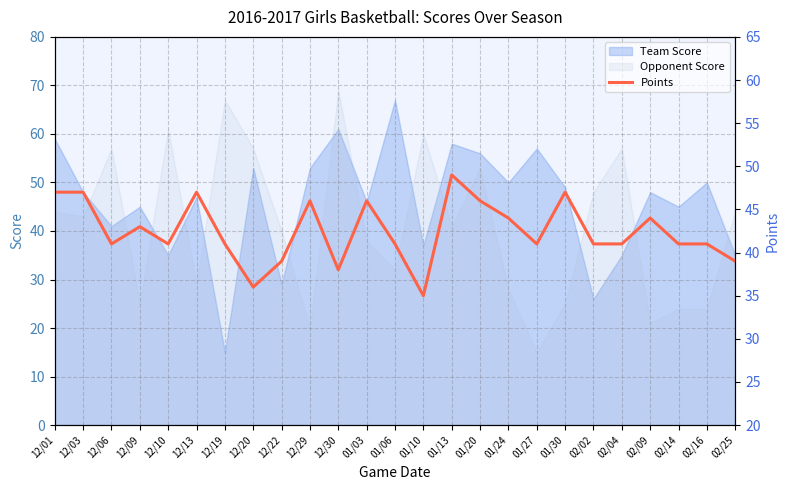

At which label does Opponent Score reach its minimum?

01/27